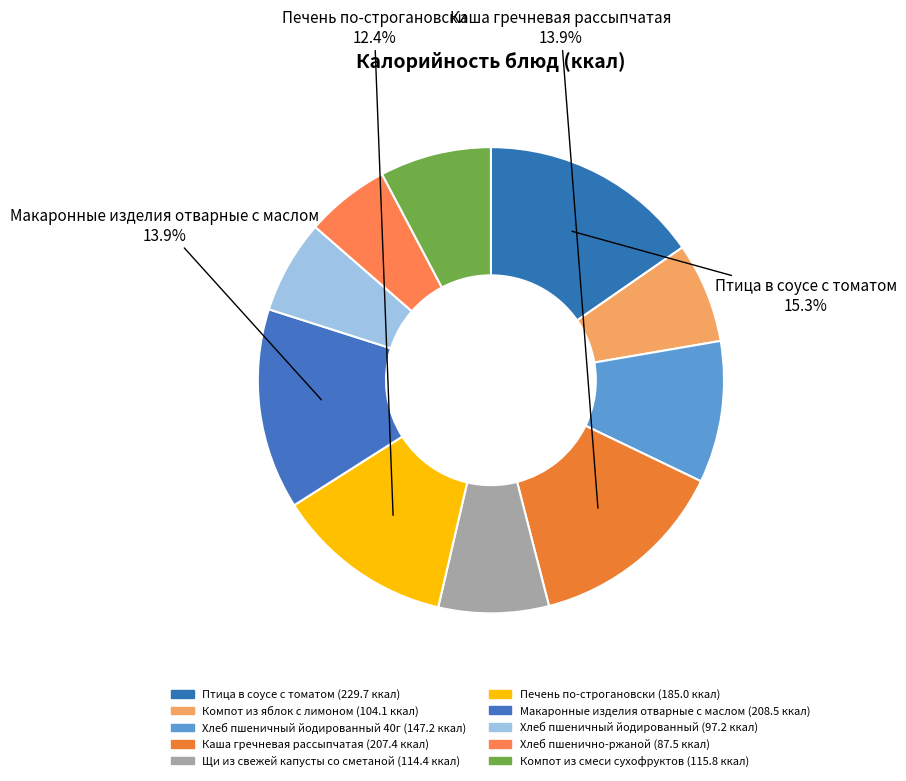

How many slices are in this pie chart?

10